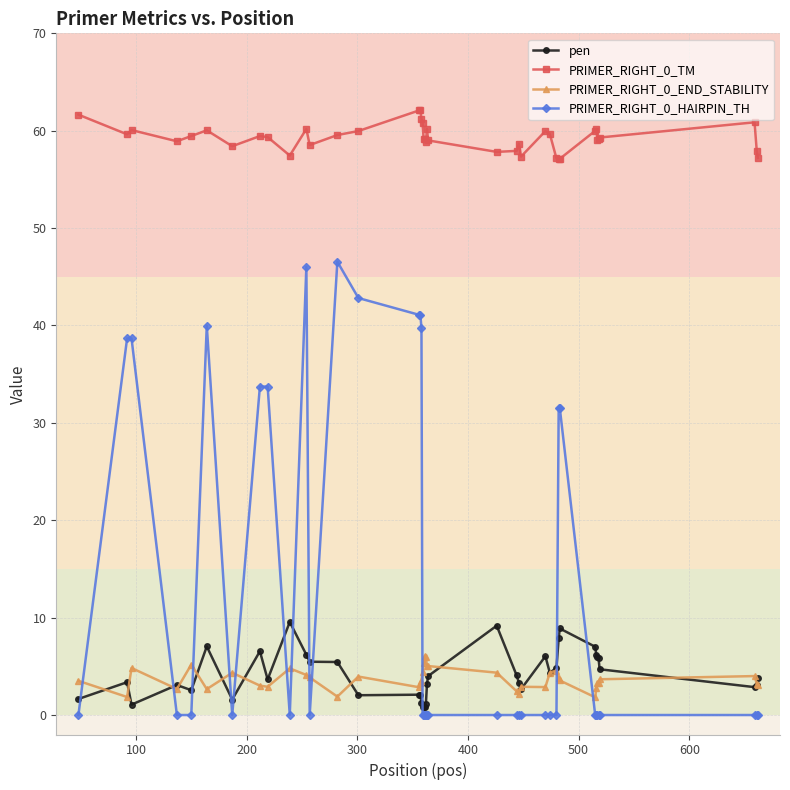

What is the value of the pen point at the 29th from the left?

4.3